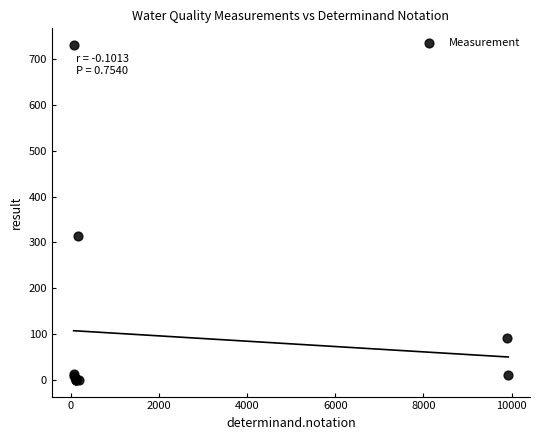

What Y value in the scatter plot is closest to 365?

315.0